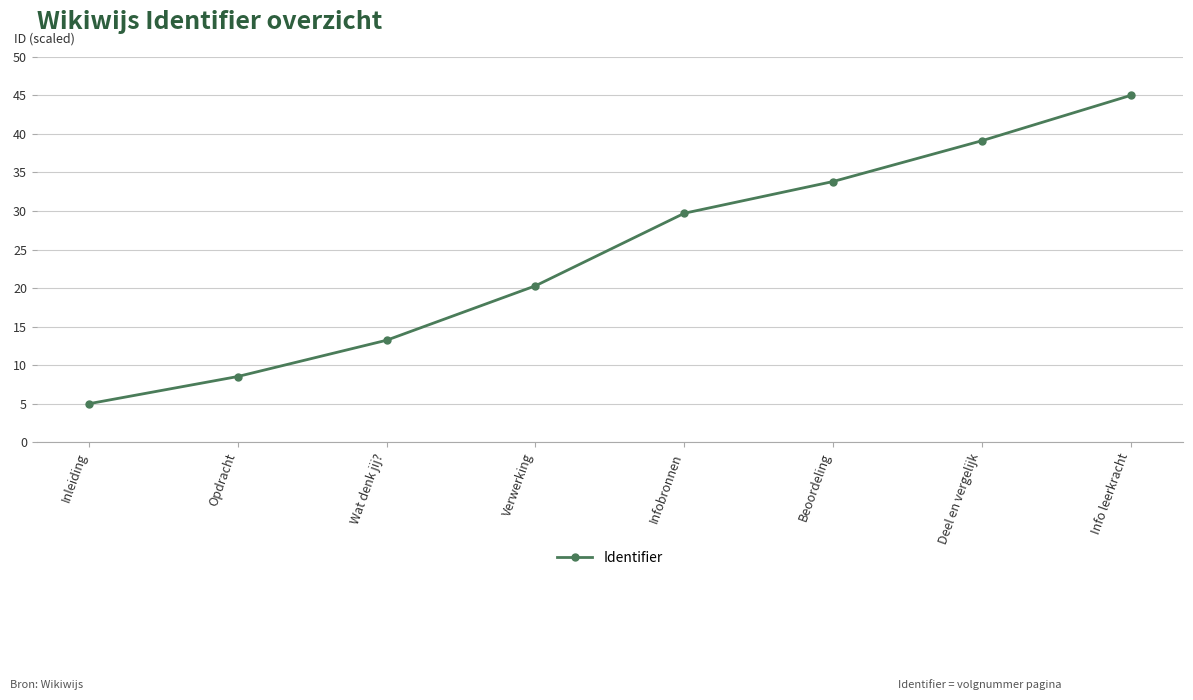

Reading left to right, transcribe all the data shown in this chart.

5.0	8.5	13.2	20.3	29.7	33.8	39.1	45.0